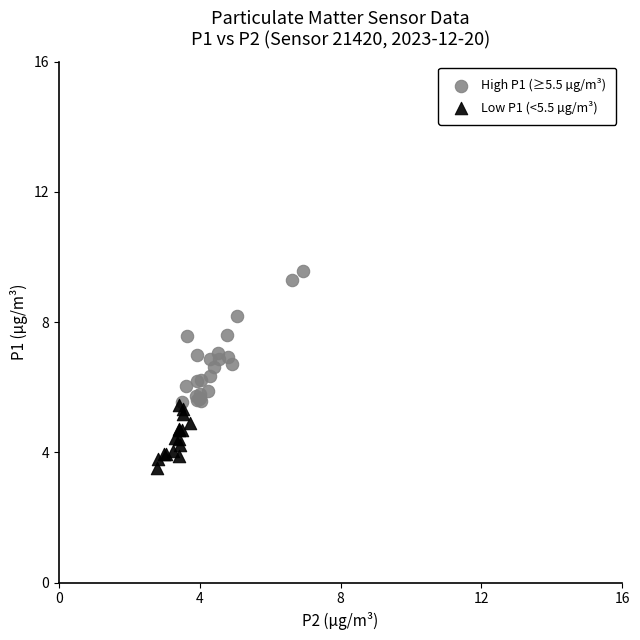

What are all the series names shown in the legend?

High P1 (≥5.5 µg/m³), Low P1 (<5.5 µg/m³)